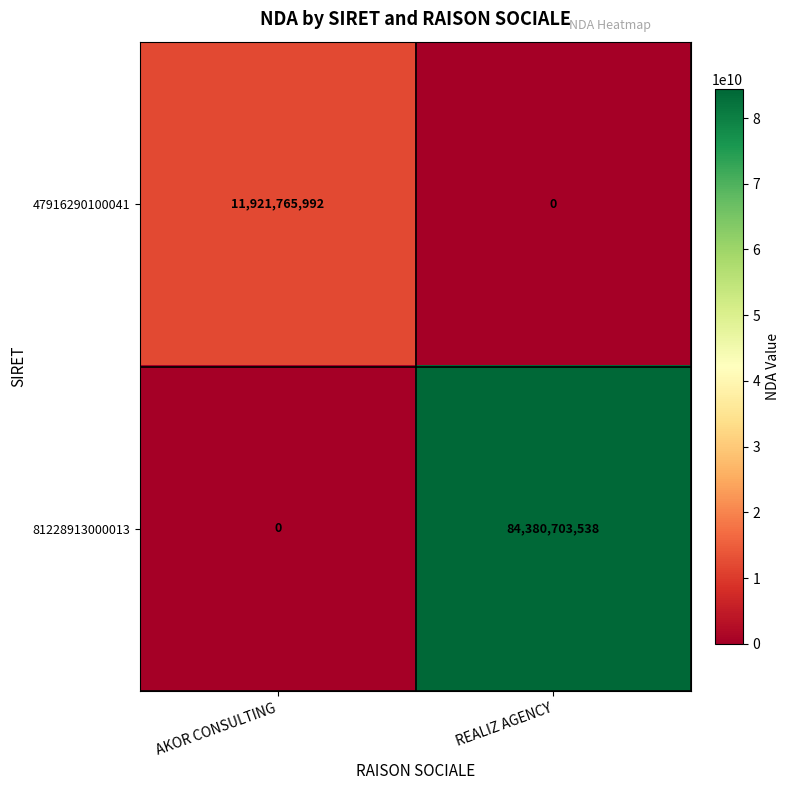

List the series in order of their peak value, highest first.

81228913000013, 47916290100041